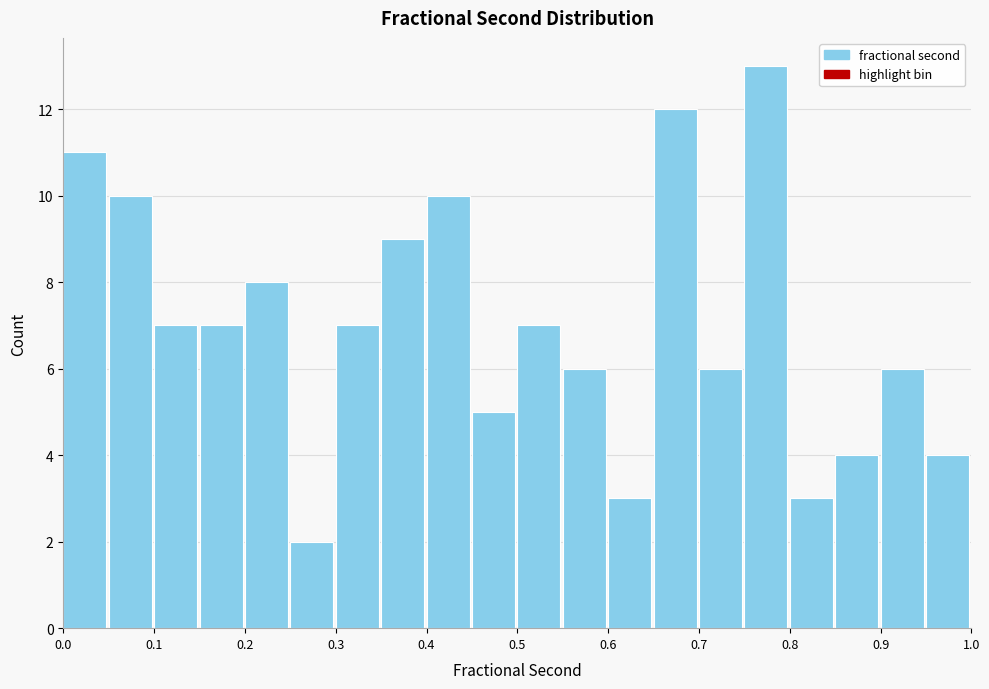

Reading left to right, transcribe this chart: for each bar, give the range it covers on the x-axis and its height. The values are not printed on the chart, so give them approximately, as read against the axis.

0.00 to 0.05: 11
0.05 to 0.10: 10
0.10 to 0.15: 7
0.15 to 0.20: 7
0.20 to 0.25: 8
0.25 to 0.30: 2
0.30 to 0.35: 7
0.35 to 0.40: 9
0.40 to 0.45: 10
0.45 to 0.50: 5
0.50 to 0.55: 7
0.55 to 0.60: 6
0.60 to 0.65: 3
0.65 to 0.70: 12
0.70 to 0.75: 6
0.75 to 0.80: 13
0.80 to 0.85: 3
0.85 to 0.90: 4
0.90 to 0.95: 6
0.95 to 1.00: 4